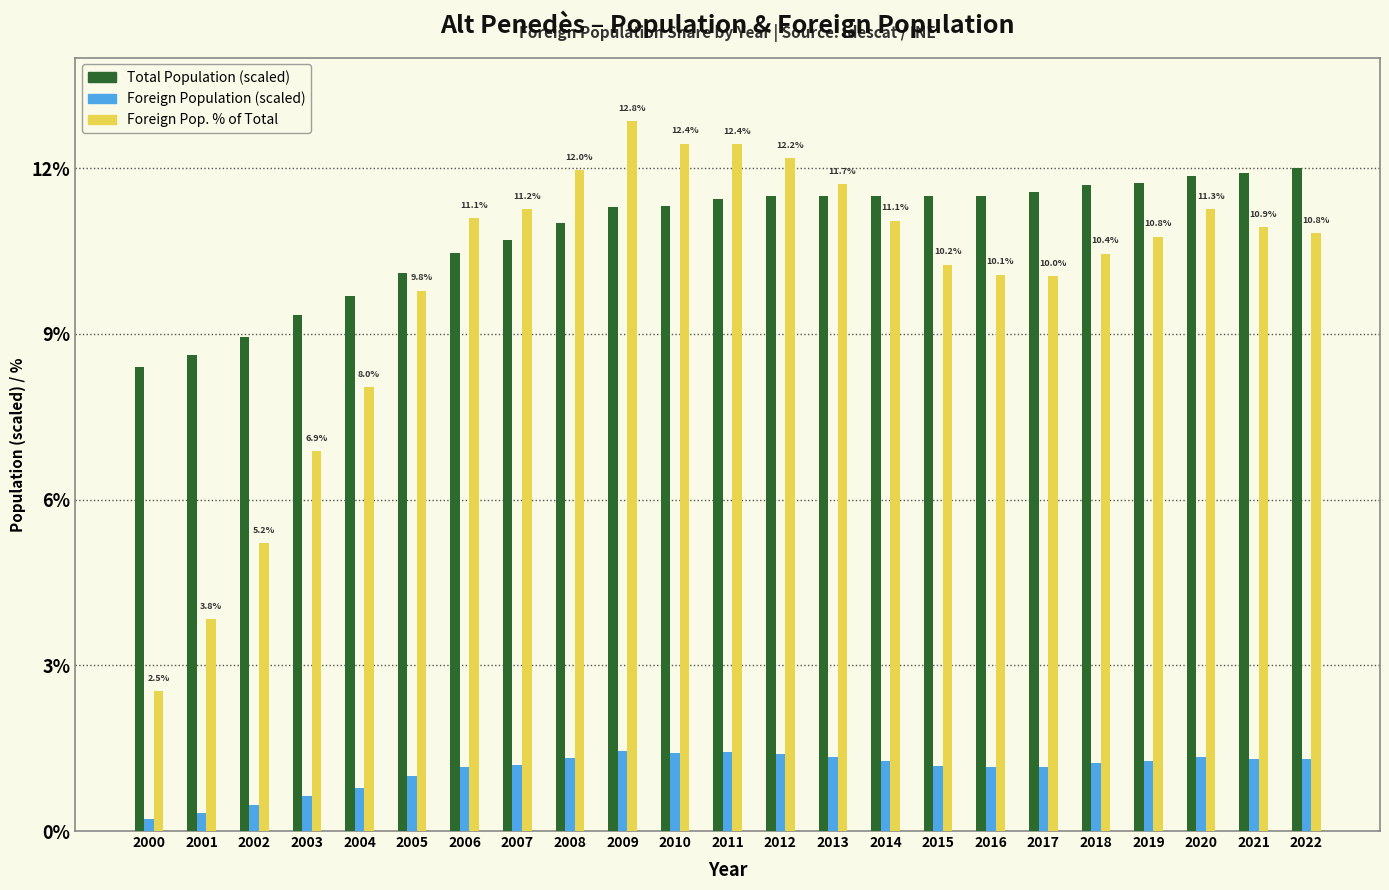

What is the spread (max minus min) of values at 2009?

11.4